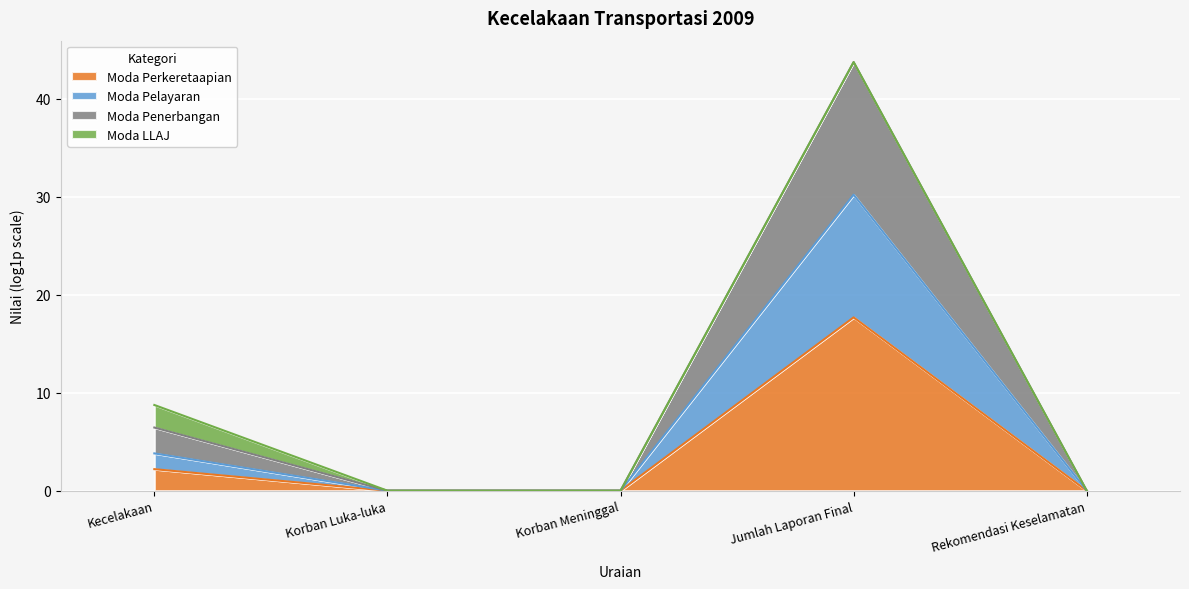

Where is Moda Perkeretaapian nearest to the value 8?

Kecelakaan